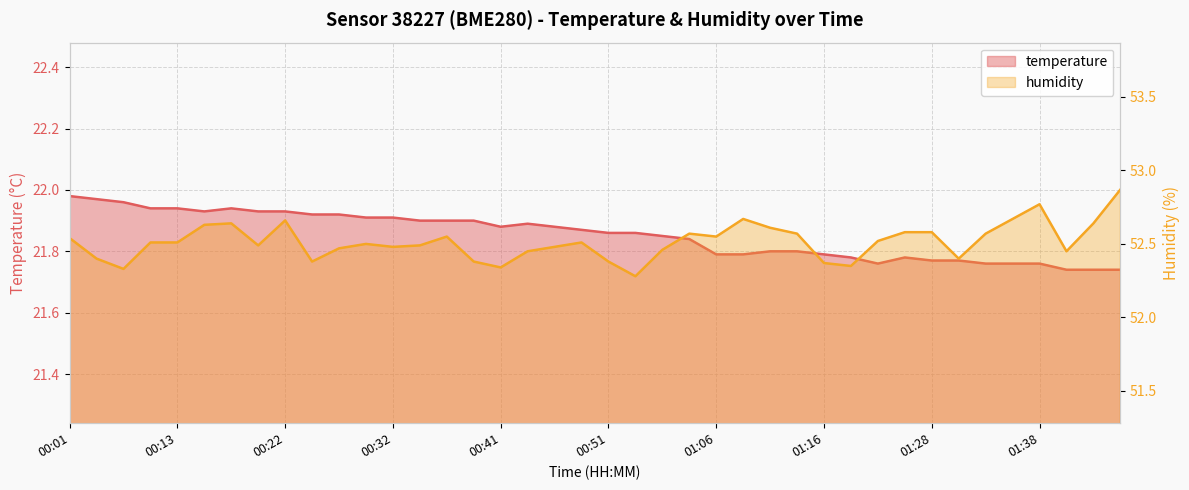

Reading left to right, transcribe all the data shown in this chart.

temperature: 22.0	22.0	22.0	21.9	21.9	21.9	21.9	21.9	21.9	21.9	21.9	21.9	21.9	21.9	21.9	21.9	21.9	21.9	21.9	21.9	21.9	21.9	21.9	21.8	21.8	21.8	21.8	21.8	21.8	21.8	21.8	21.8	21.8	21.8	21.8	21.8	21.8	21.7	21.7	21.7
humidity: 52.5	52.4	52.3	52.5	52.5	52.6	52.6	52.5	52.7	52.4	52.5	52.5	52.5	52.5	52.5	52.4	52.3	52.5	52.5	52.5	52.4	52.3	52.5	52.6	52.5	52.7	52.6	52.6	52.4	52.4	52.5	52.6	52.6	52.4	52.6	52.7	52.8	52.5	52.6	52.9